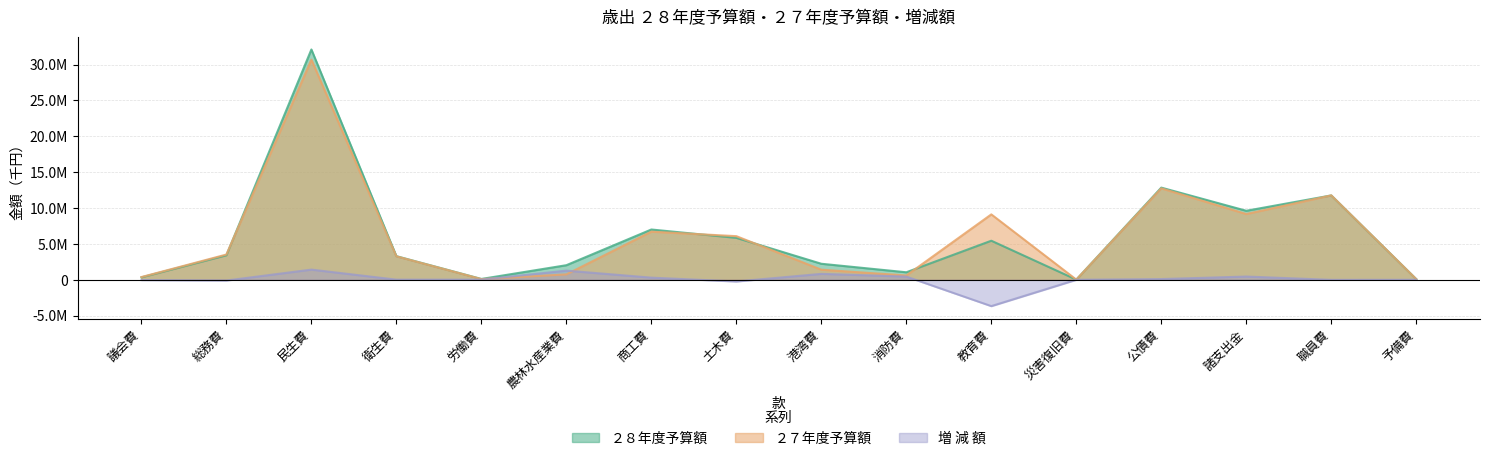

The value of ２７年度予算額 at 労働費 is 94608. True or false?

True